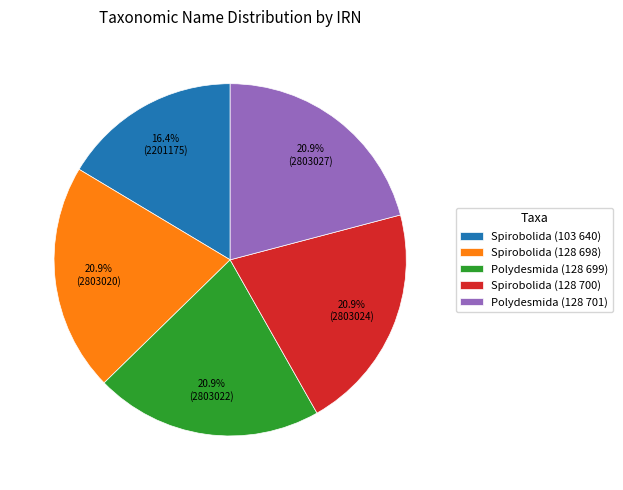

How many segments does this pie chart have?

5